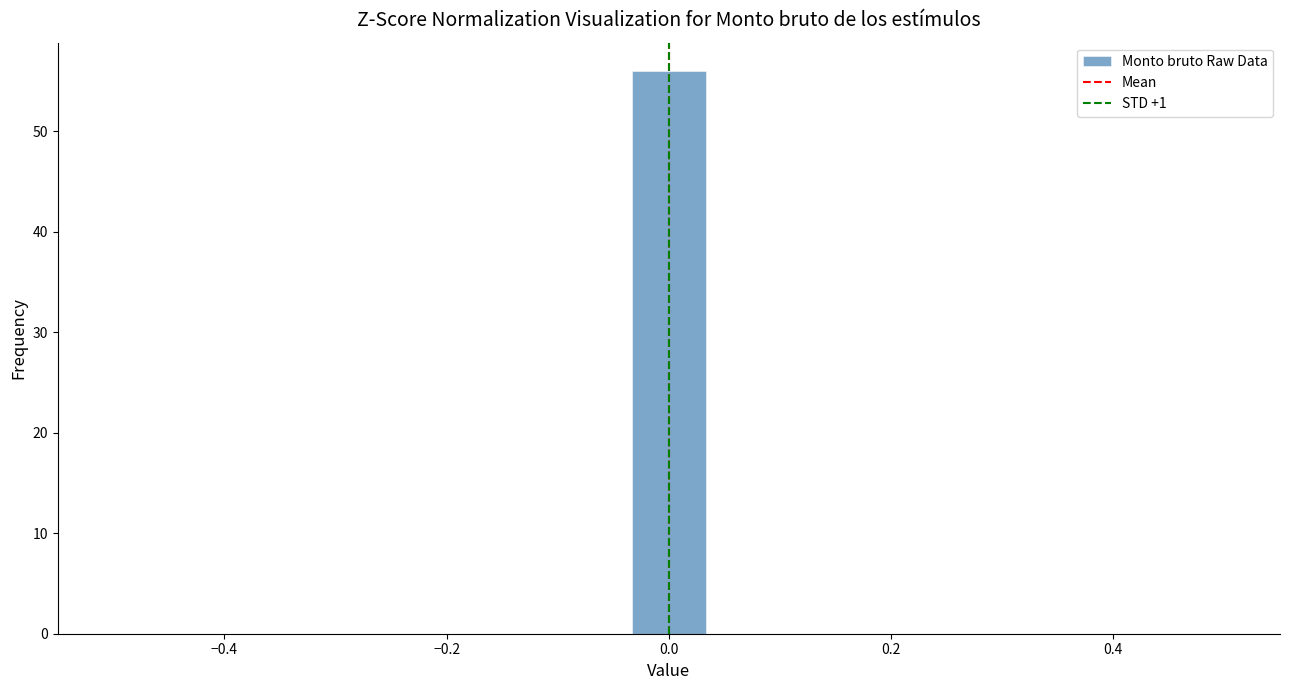

Around what value on the x-axis is the tallest bar? Give the approximate position of its centre, as read against the axis.

0.00